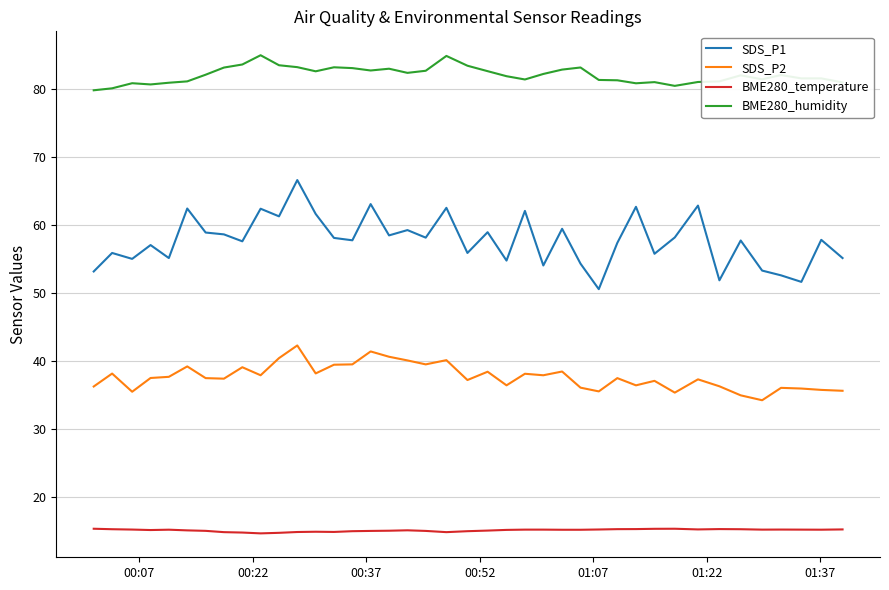

How many categories are shown in the chart?

40